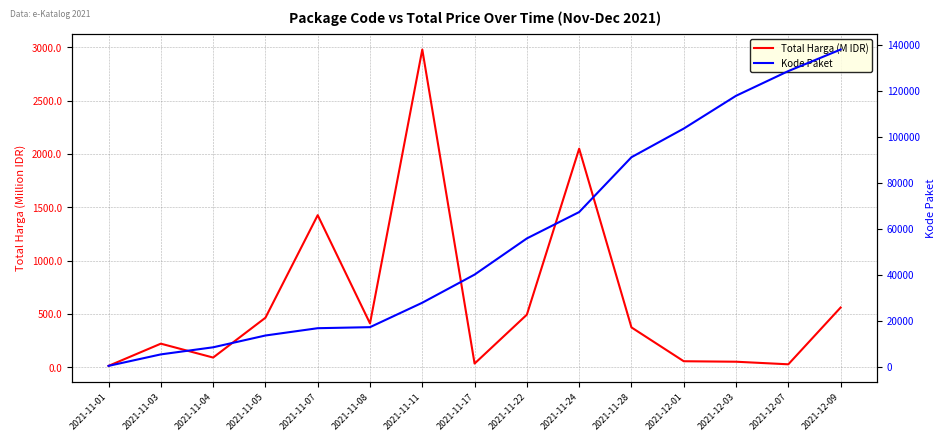

The value of Total Harga (M IDR) at 2021-11-01 is 7.9. True or false?

False